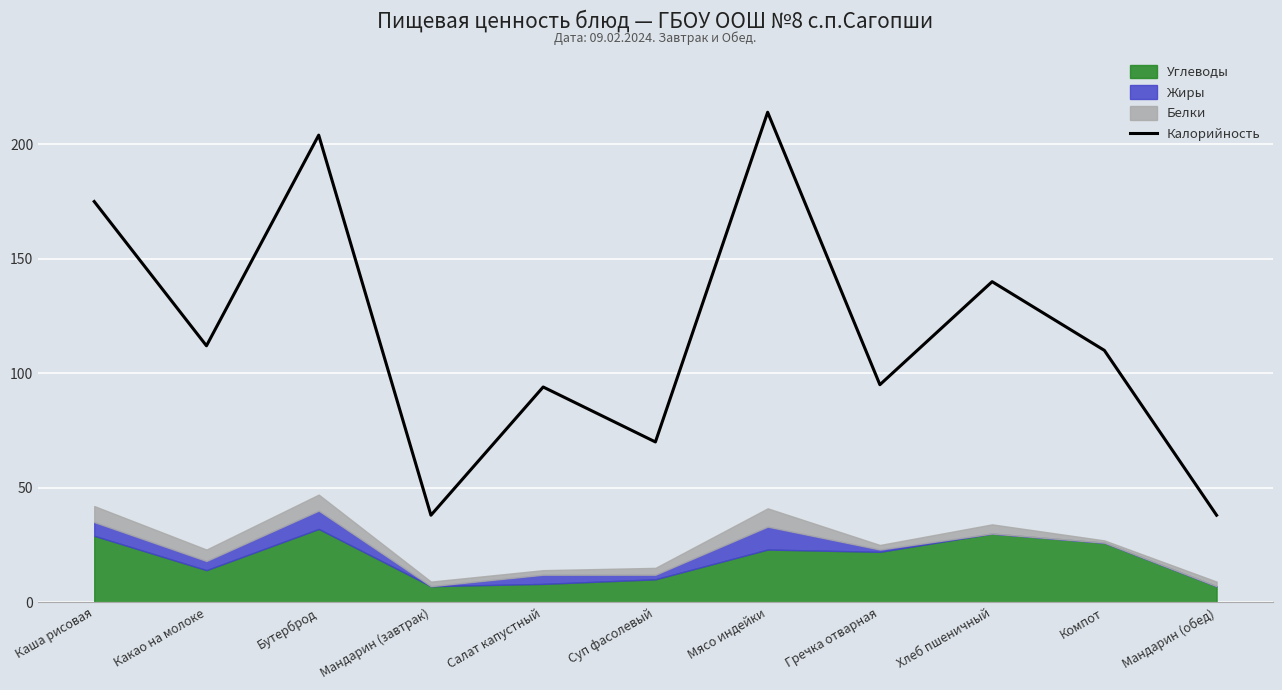

What is the maximum value for Калорийность?

214